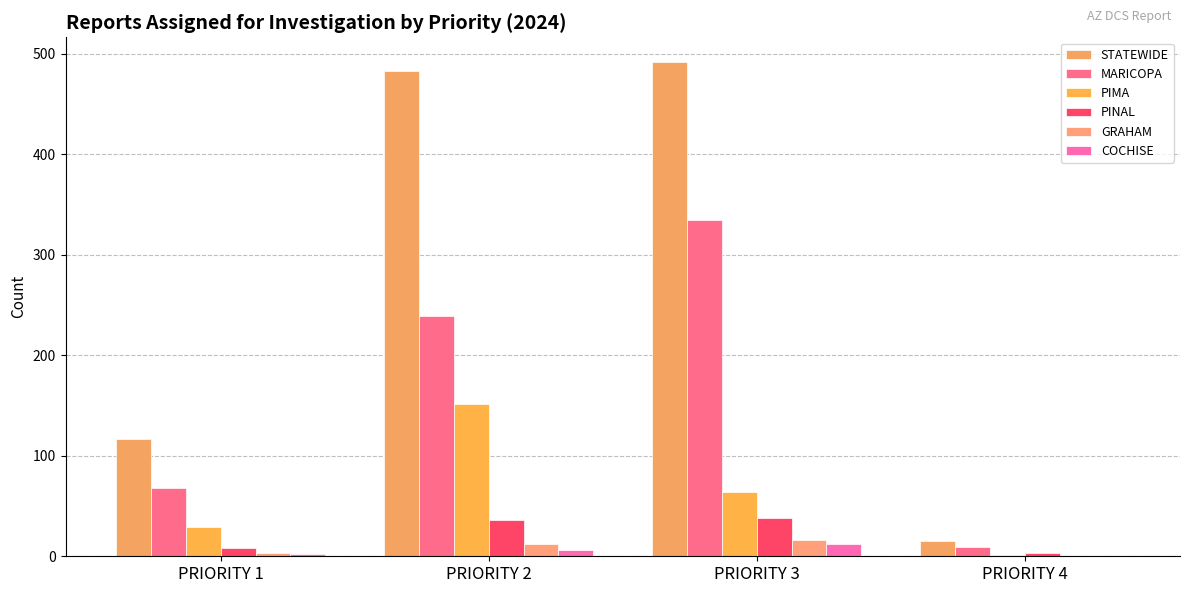

How many groups of bars are there?

4